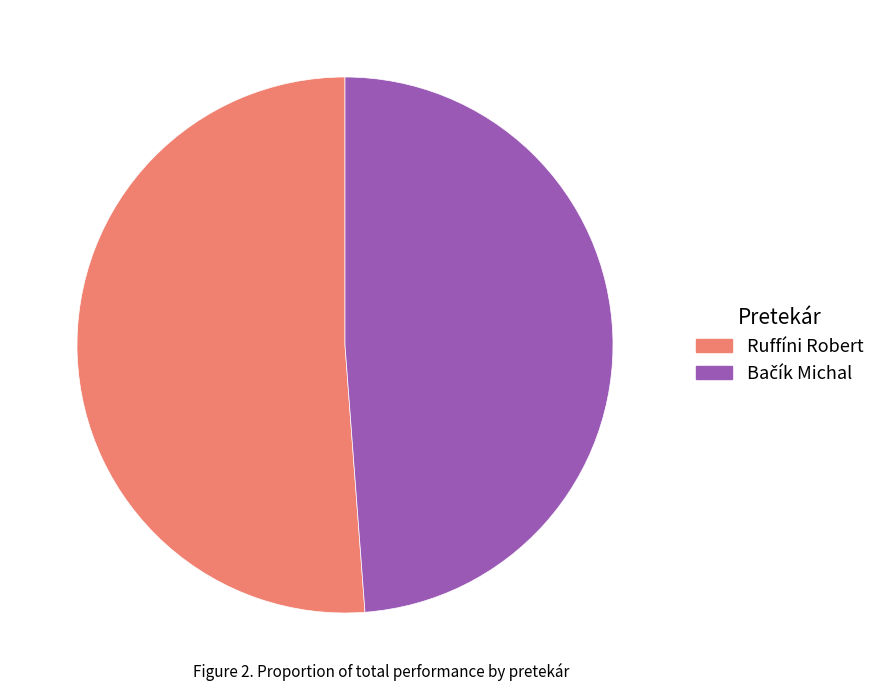

Does any single category account for the majority?

Yes